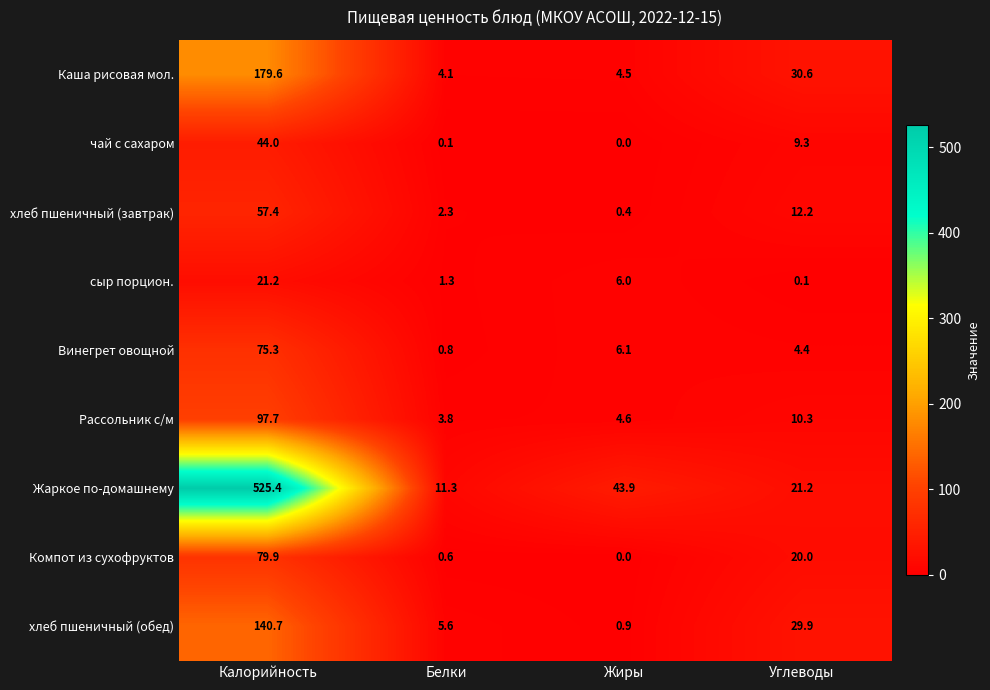

What is the difference between the maximum and minimum values in the Компот из сухофруктов series?

79.9